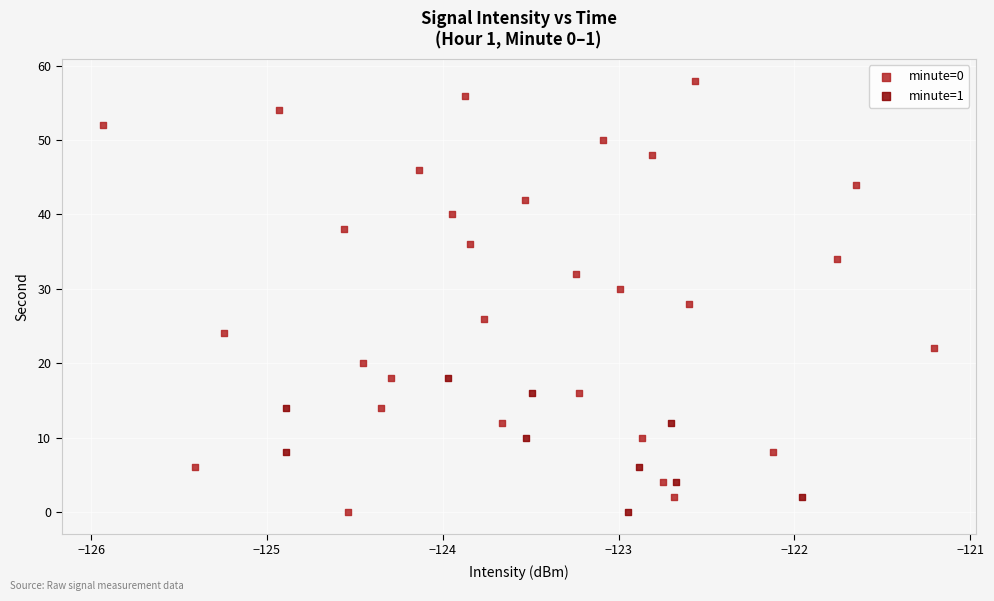

Which series has the largest Y range (max minus min)?

minute=0